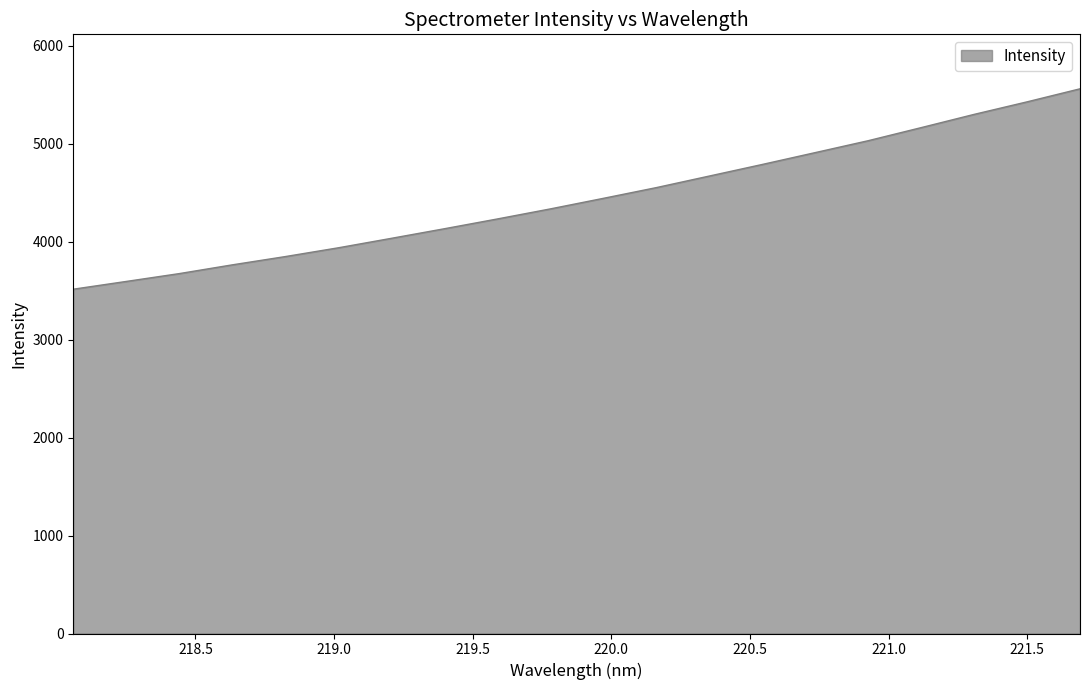

What is the greatest value displayed?

5560.1